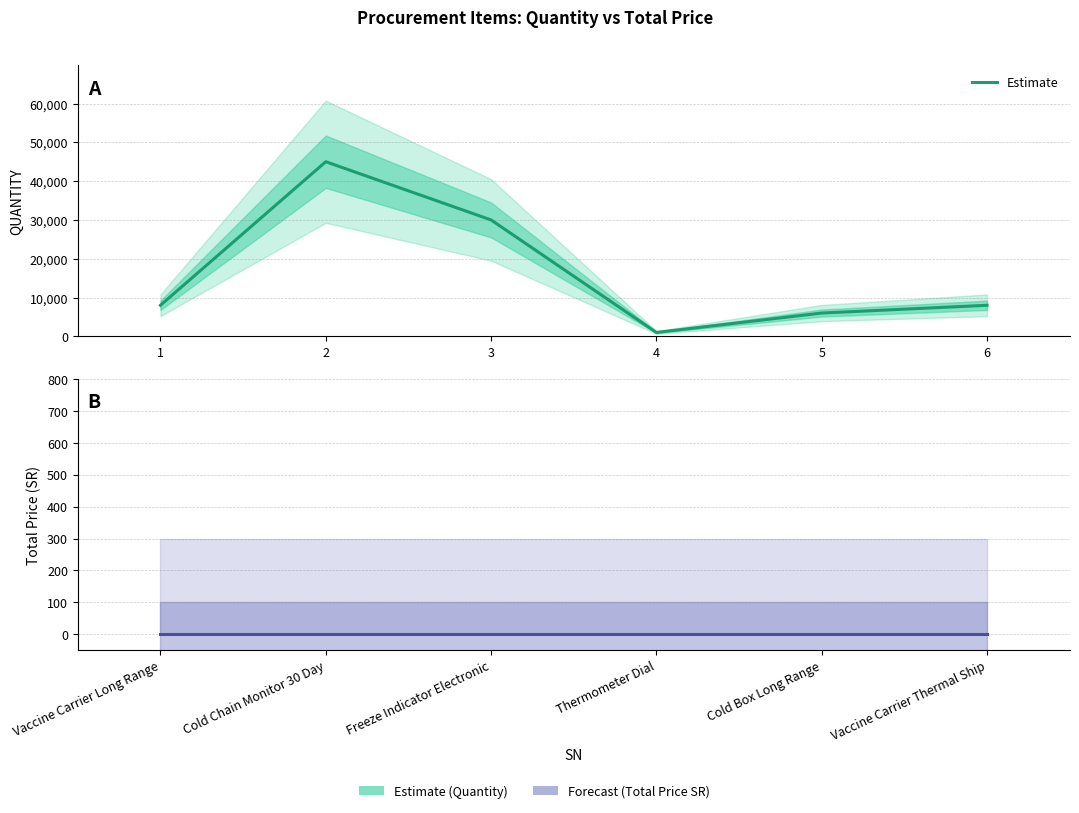

True or false: Estimate and Forecast intersect in this chart.

False